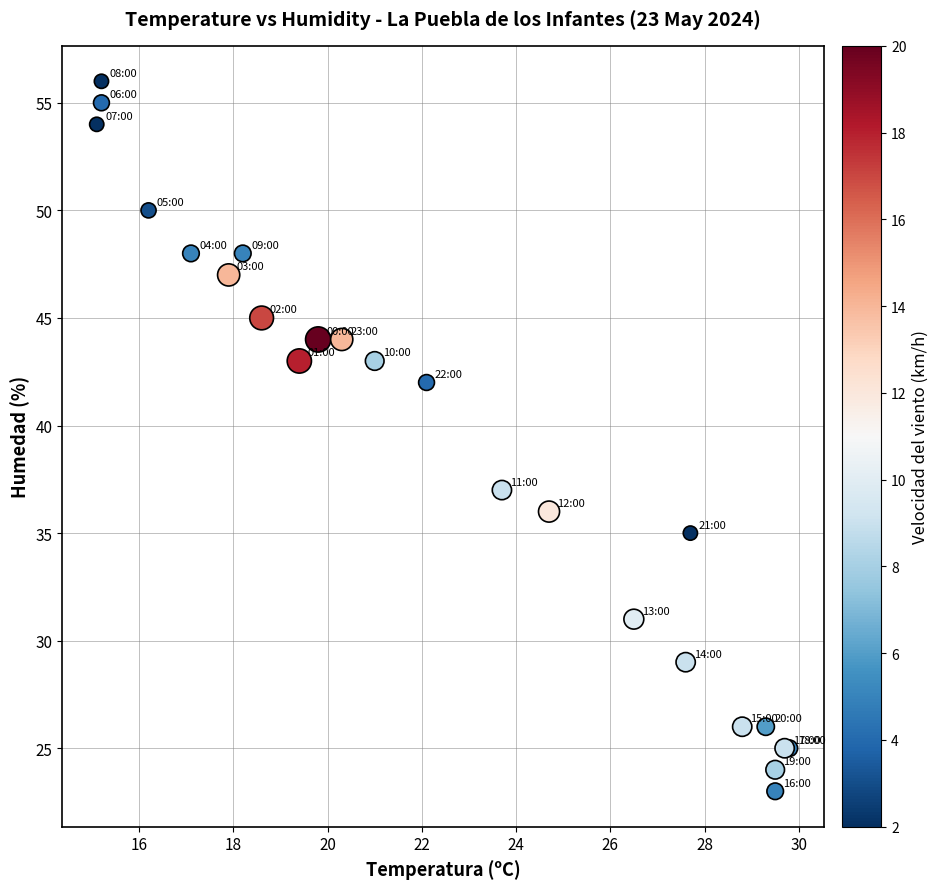

What Y value in the scatter plot is closest to 39?

37